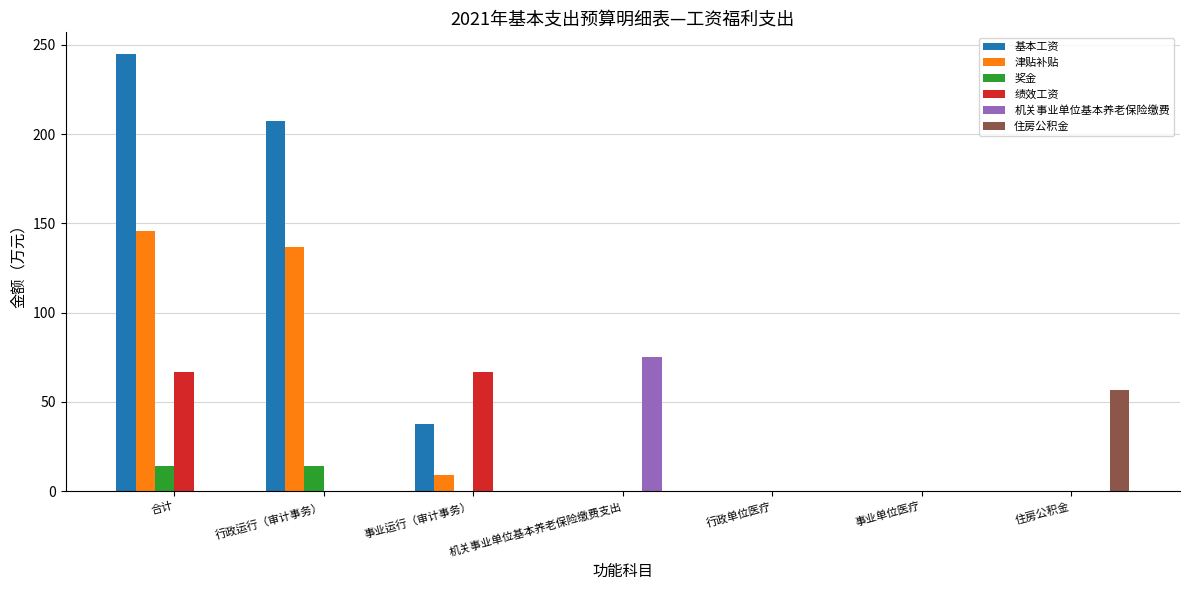

Between 事业运行（审计事务） and 事业单位医疗, which series saw the biggest shift?

绩效工资